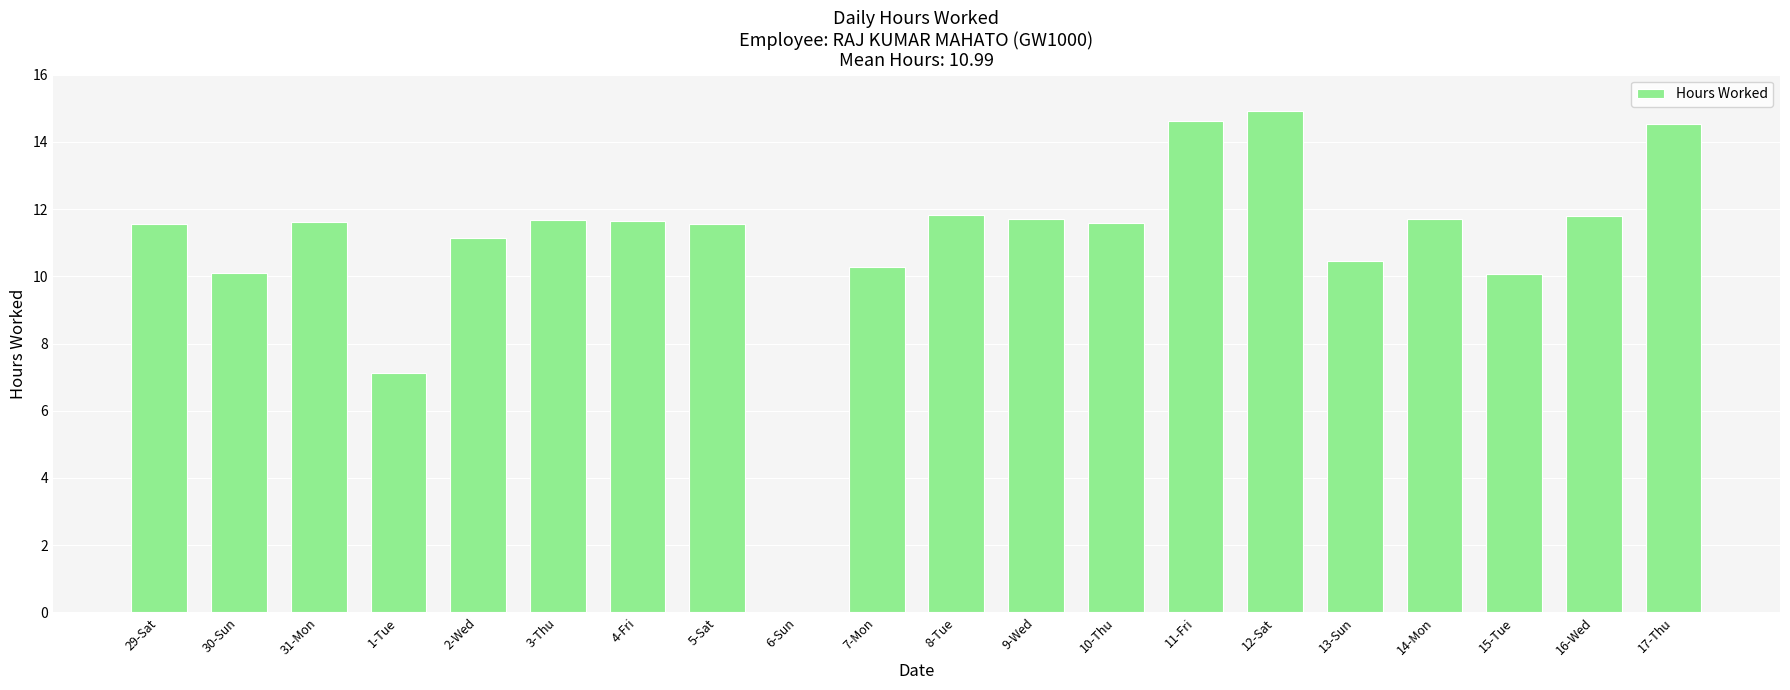

What is the sum of the values at 29-Sat and 6-Sun?

11.6